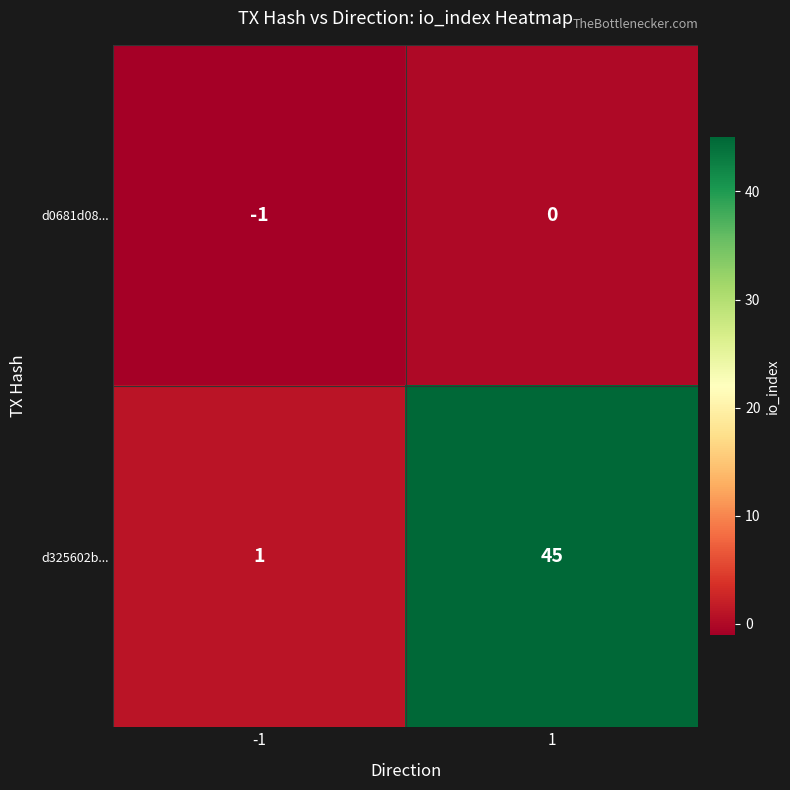

What is the difference between the highest and lowest values at -1?

2